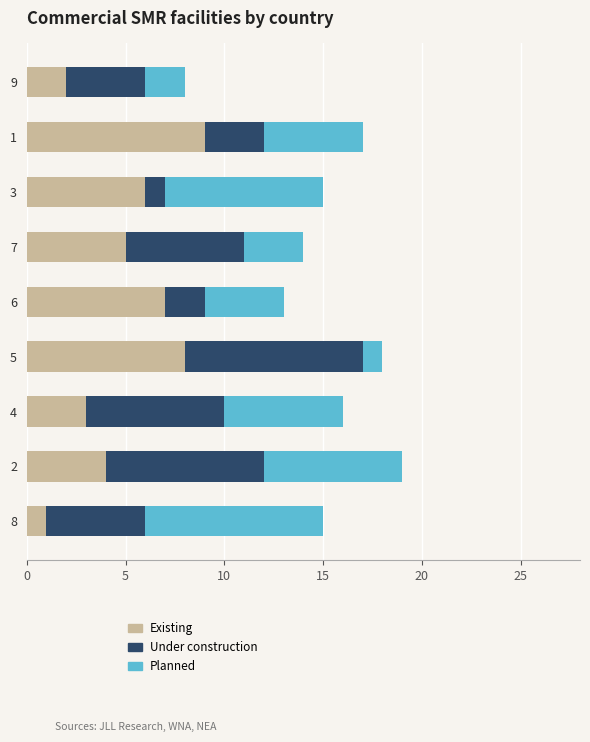

Which category has the lowest value in the Existing series?

8